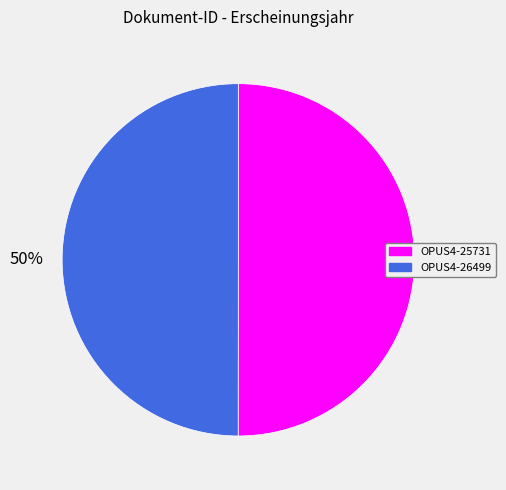

Is it true that OPUS4-25731 is 44% of the pie?

False